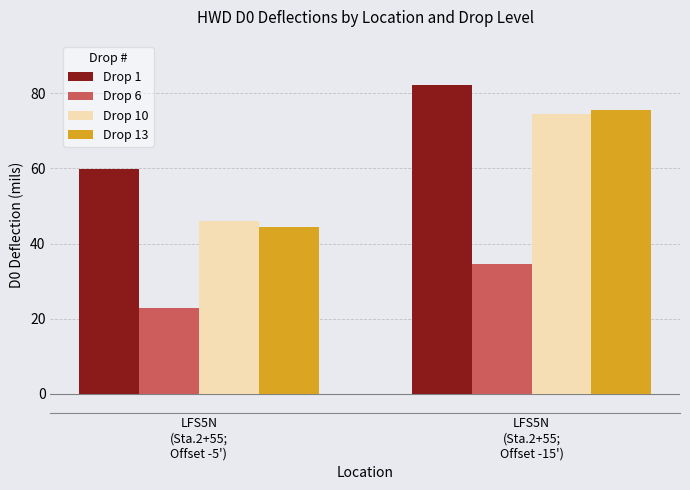

How many groups of bars are there?

2